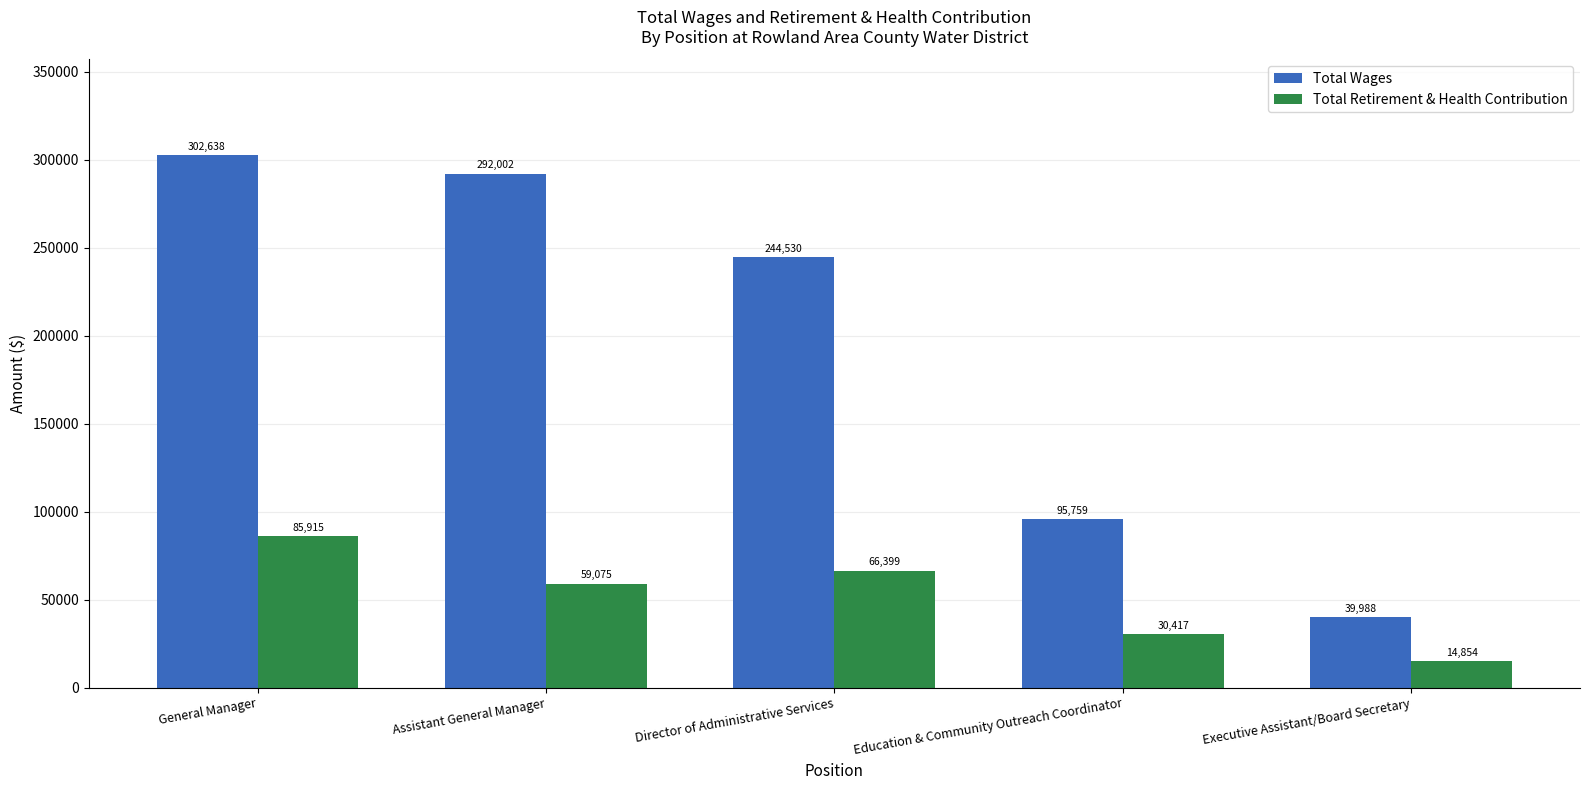

What is the sum of all Total Wages values?

974917